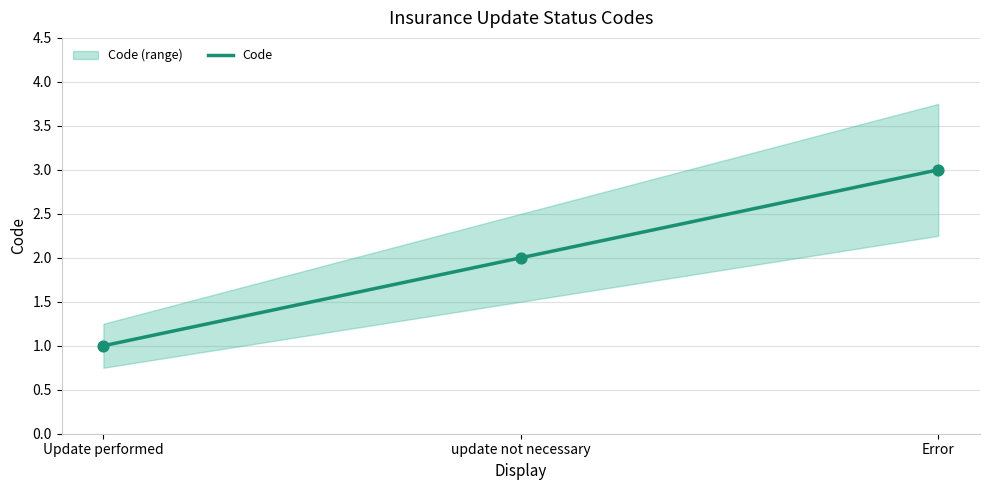

What is the ratio of the value at Update performed to the value at Error?

0.3